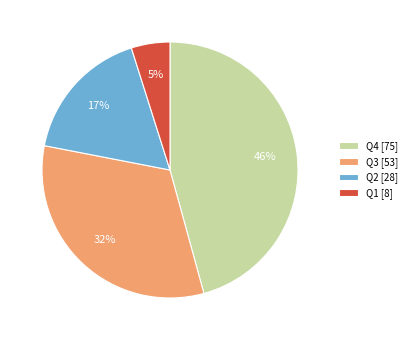

Combined, do Q1 [8] and Q3 [53] account for over 50%?

No